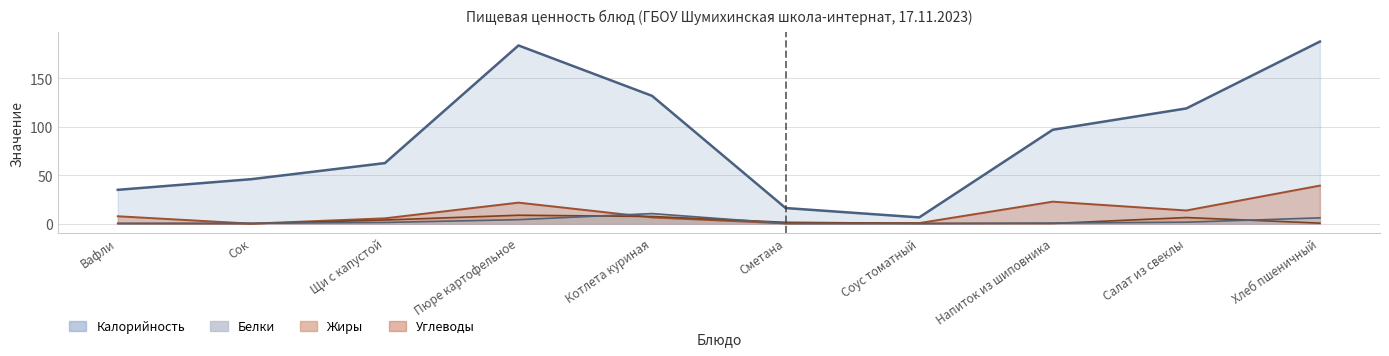

Which has a higher value, Напиток из шиповника or Соус томатный?

Напиток из шиповника